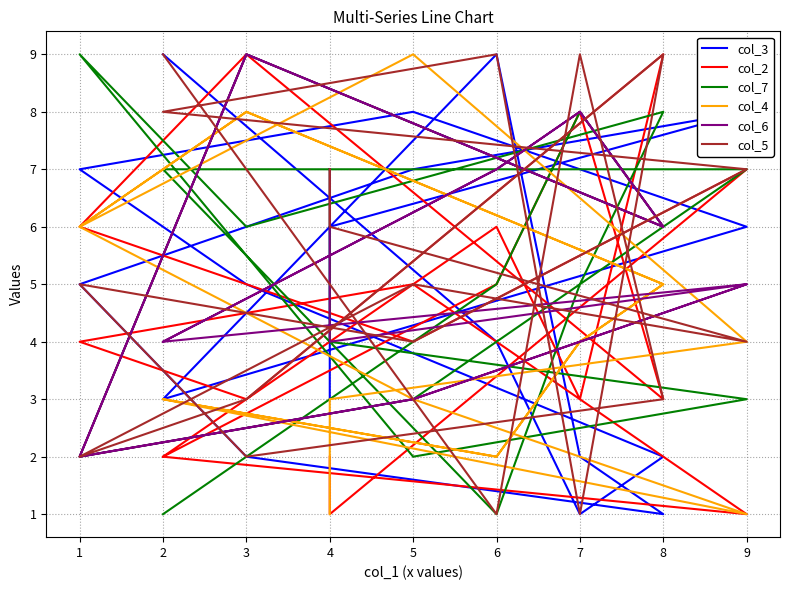

How many interior local peaks does the col_3 series have?

3